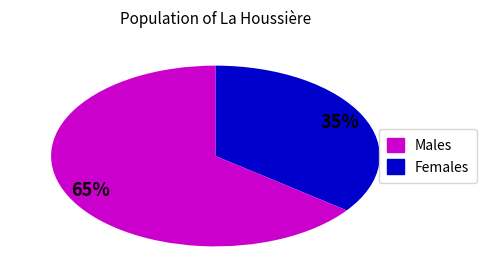

How many slices are in this pie chart?

2